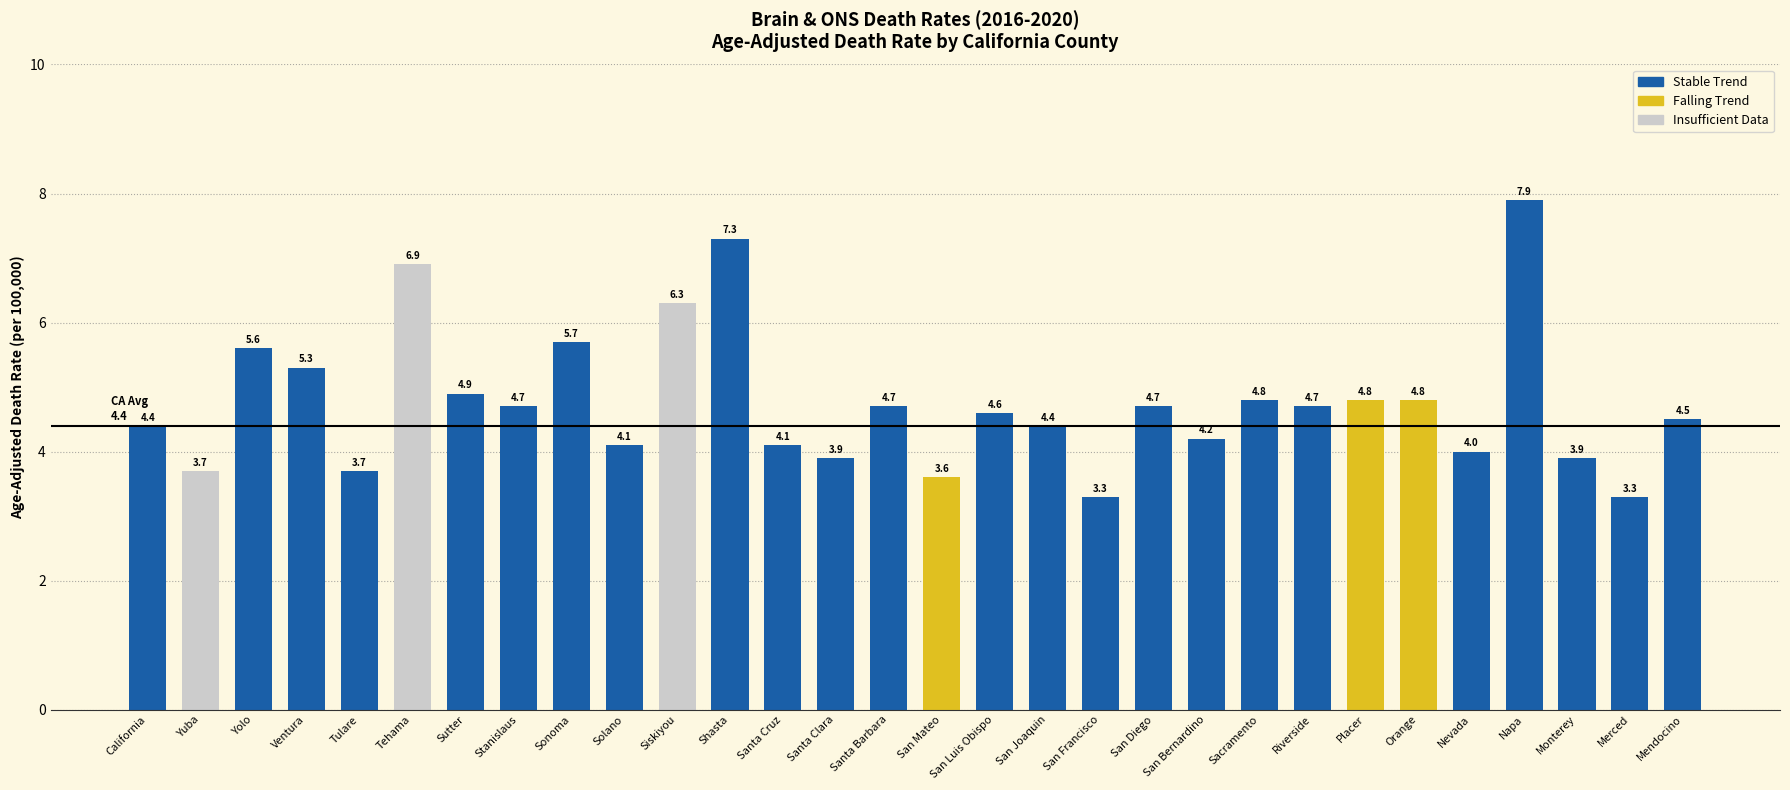

What is the label of the 30th bar from the left?

Mendocino